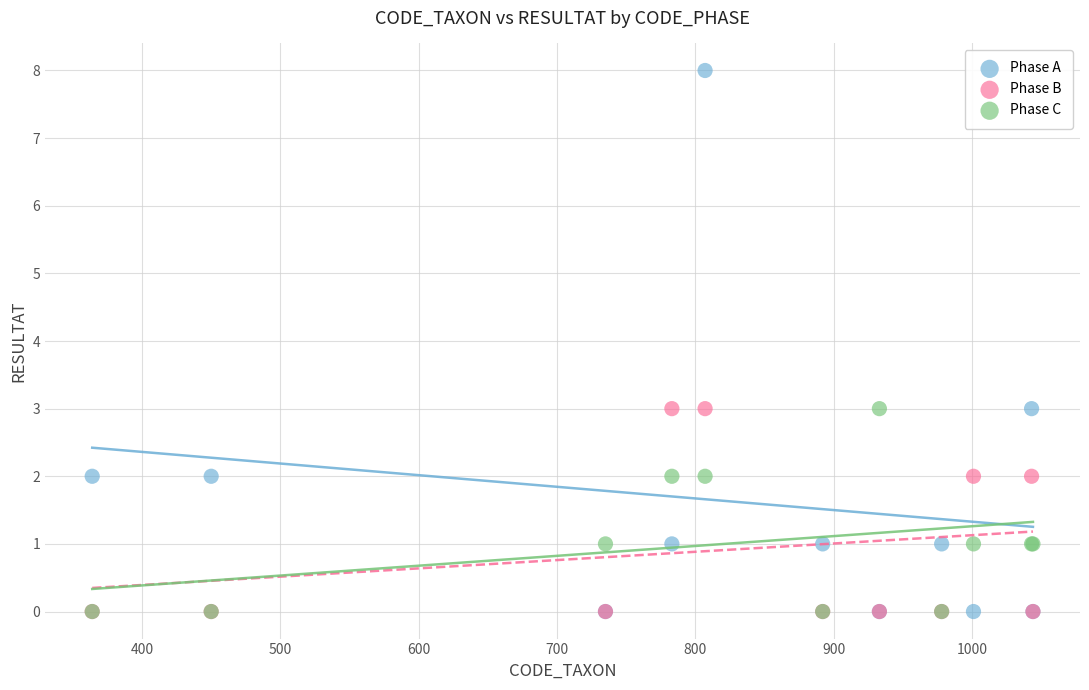

Which series has the largest Y range (max minus min)?

Phase A